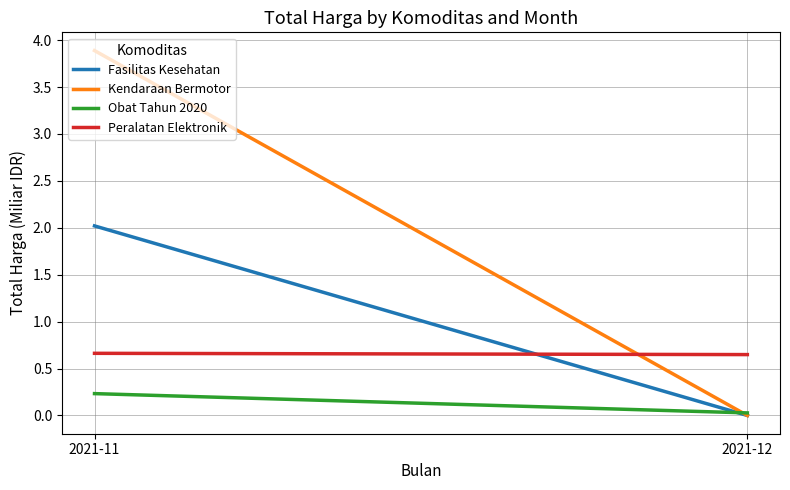

Reading right to left, list all the values displayed in this chart.

Fasilitas Kesehatan: 0.0	2.0
Kendaraan Bermotor: 0.0	3.9
Obat Tahun 2020: 0.0	0.2
Peralatan Elektronik: 0.6	0.7